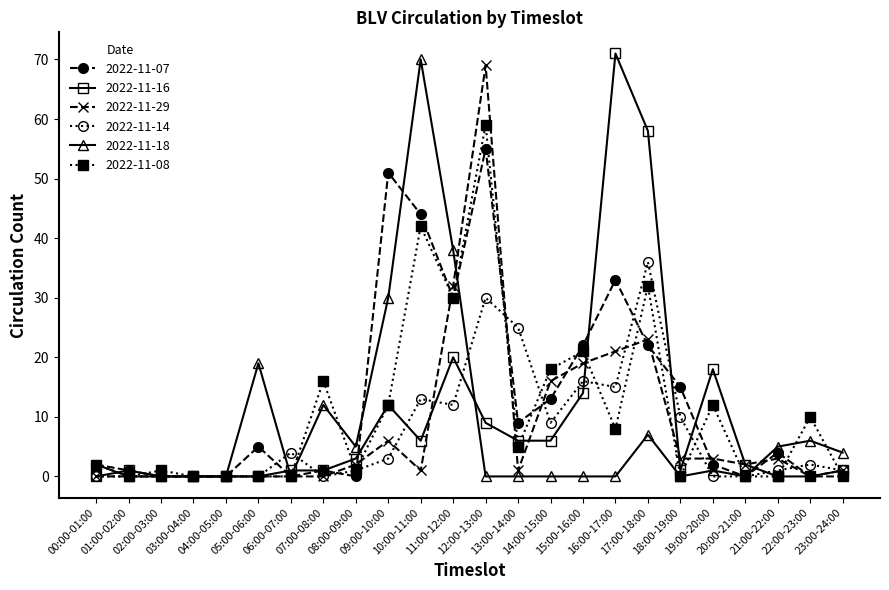

How many data points in 2022-11-08 are less than 5?

12